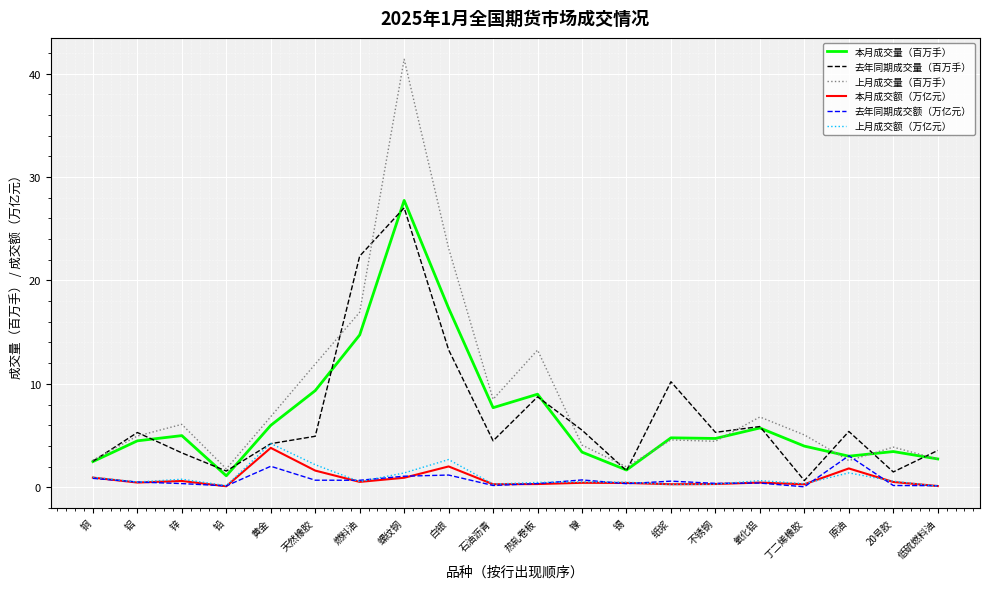

Is this an area chart (filled region under the line)?

No